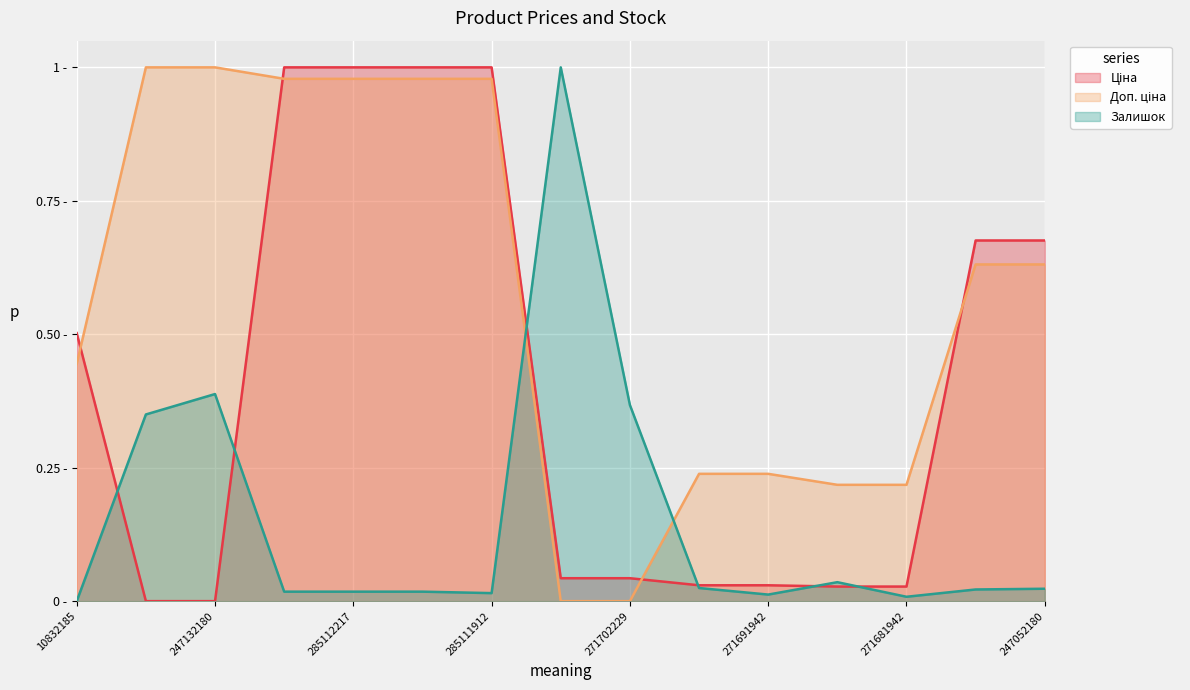

Count the number of data series in this chart.

3